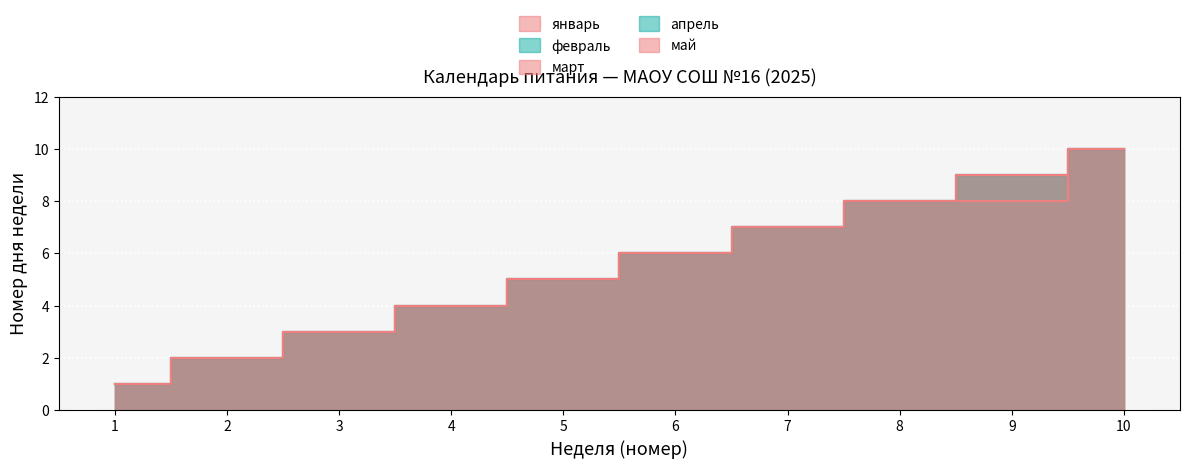

Reading left to right, list all the values displayed in this chart.

январь: 1	2	3	4	5	6	7	8	9	10
февраль: 1	2	3	4	5	6	7	8	9	10
март: 1	2	3	4	5	6	7	8	8	10
апрель: 1	2	3	4	5	6	7	8	9	10
май: 1	2	3	4	5	6	7	8	9	10